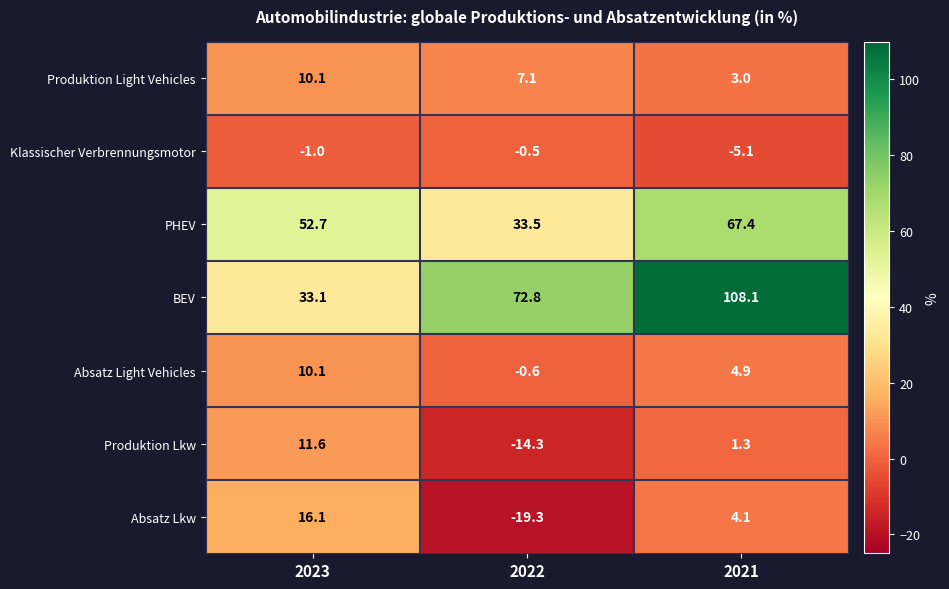

The Klassischer Verbrennungsmotor series shows -7.3 at 2021. True or false?

False